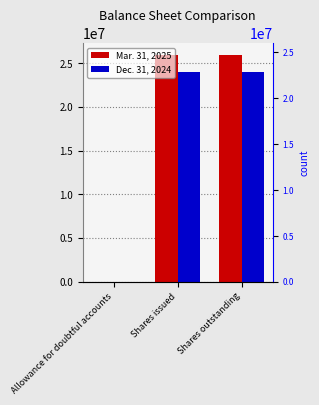

What is the total value across all series at Shares issued?

49985990